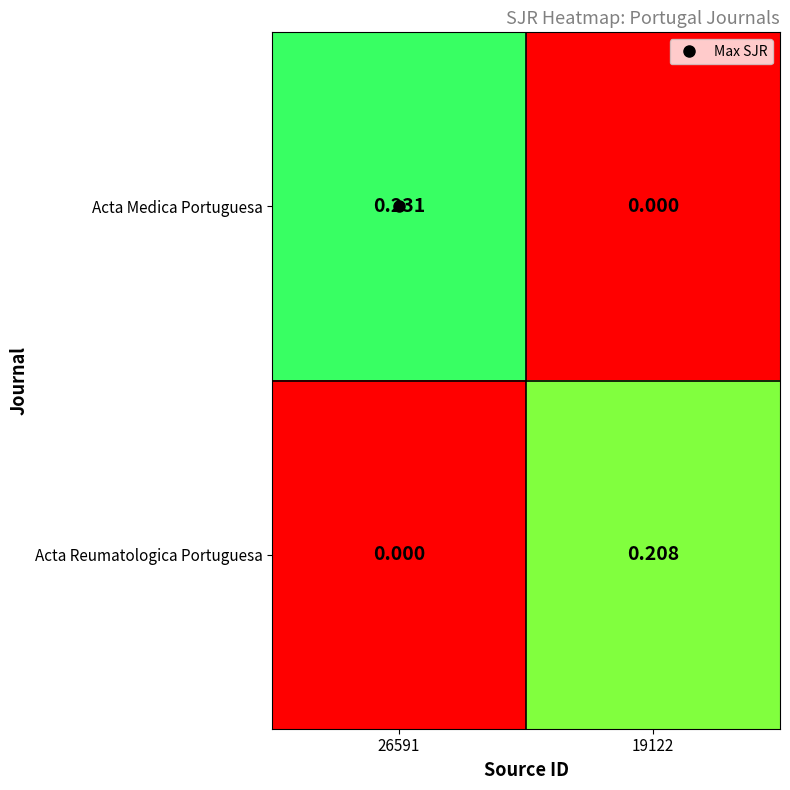

List the series in order of their peak value, lowest first.

Acta Reumatologica Portuguesa, Acta Medica Portuguesa